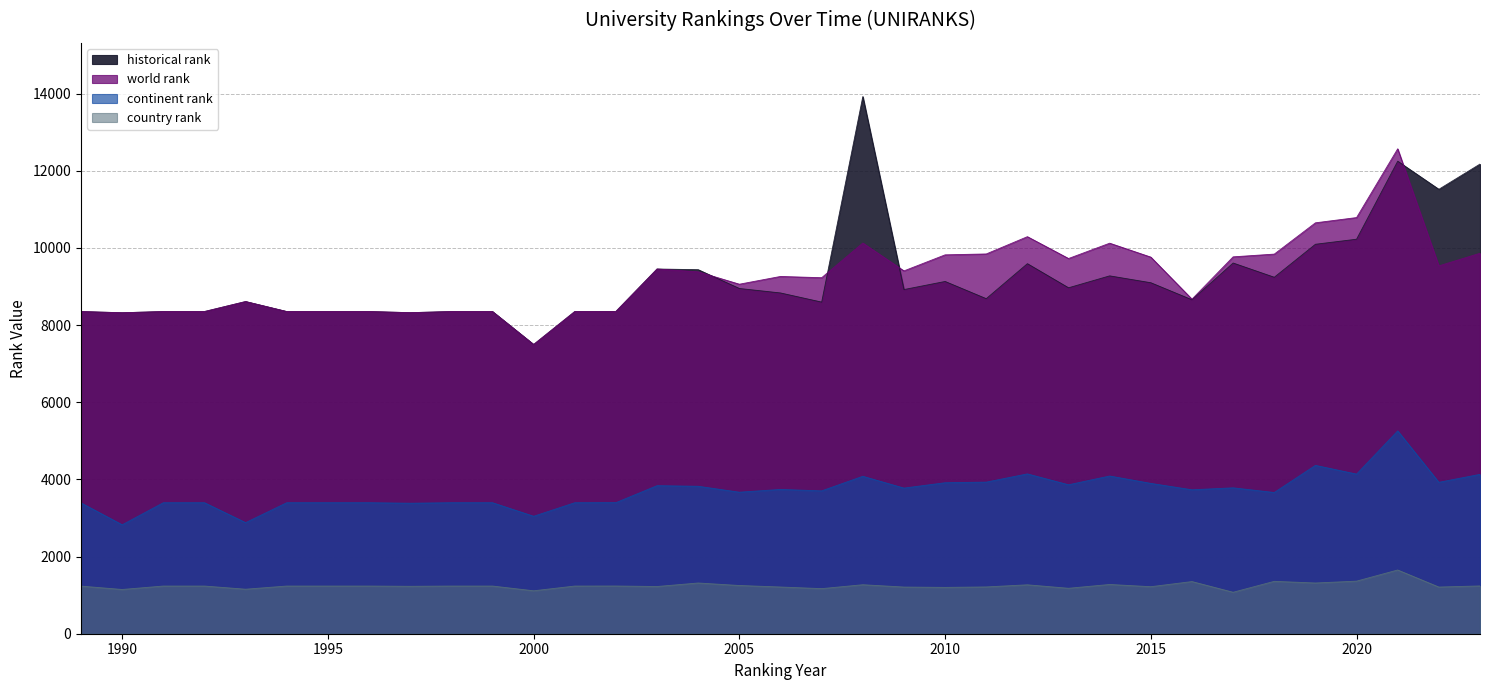

Which label corresponds to the largest value in the chart?

2008